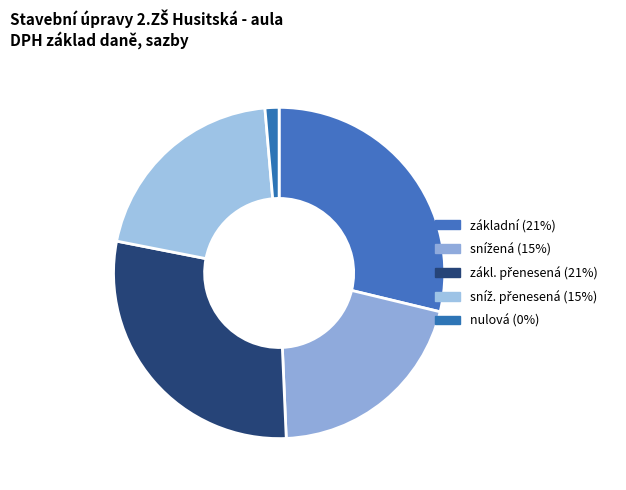

Does snížená represent more than half of the total?

No